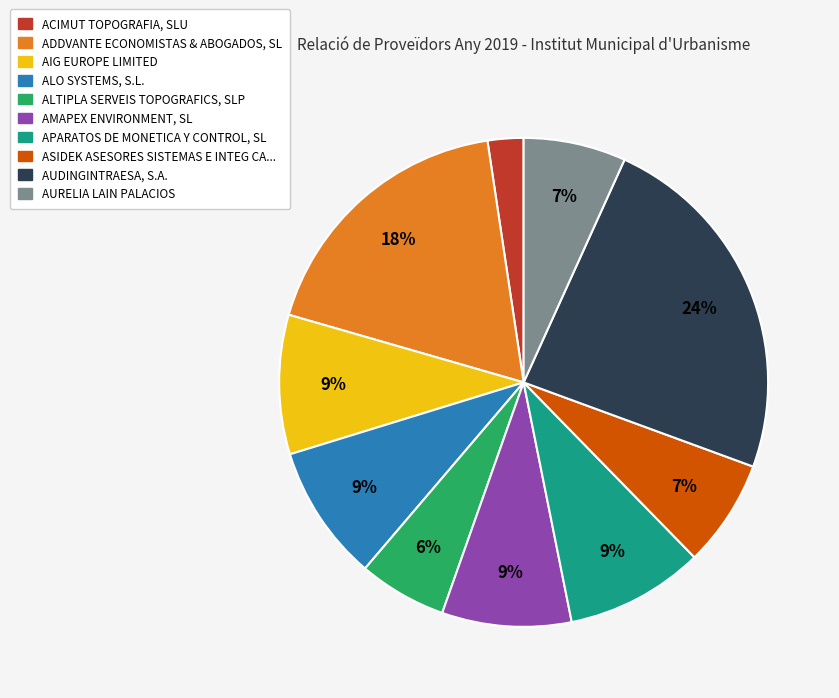

Does any single category account for the majority?

No